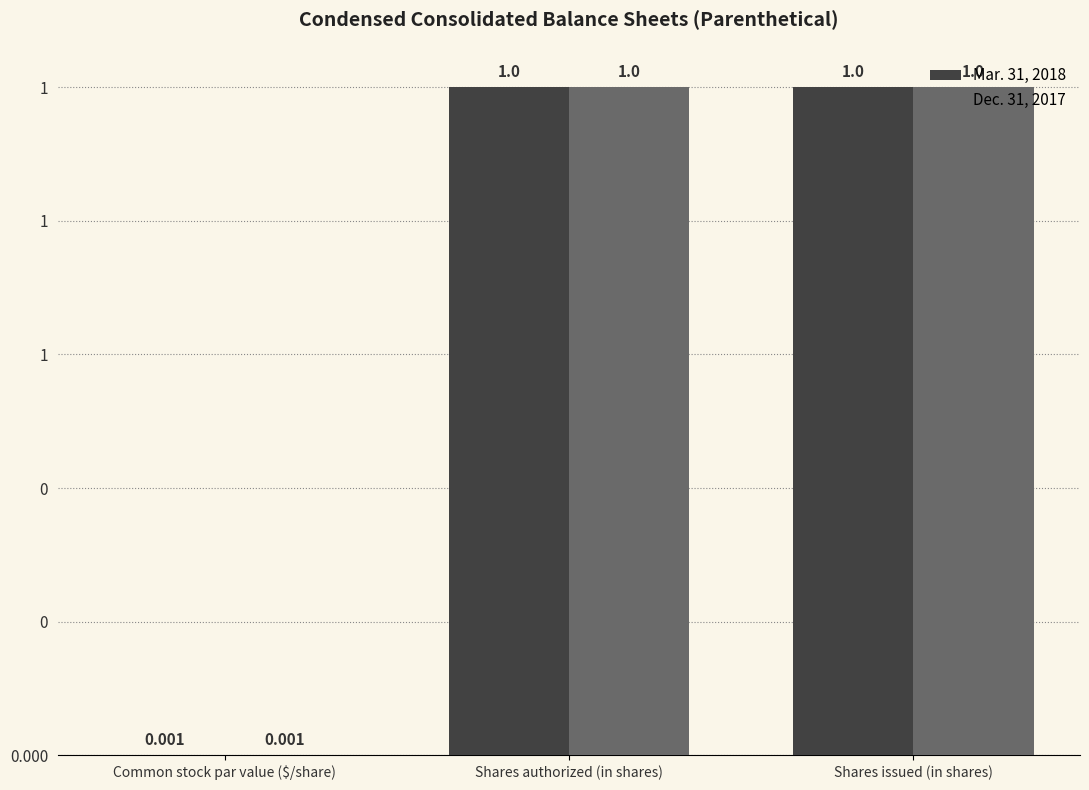

Reading left to right, list all the values displayed in this chart.

Mar. 31, 2018: 0.0	1.0	1.0
Dec. 31, 2017: 0.0	1.0	1.0